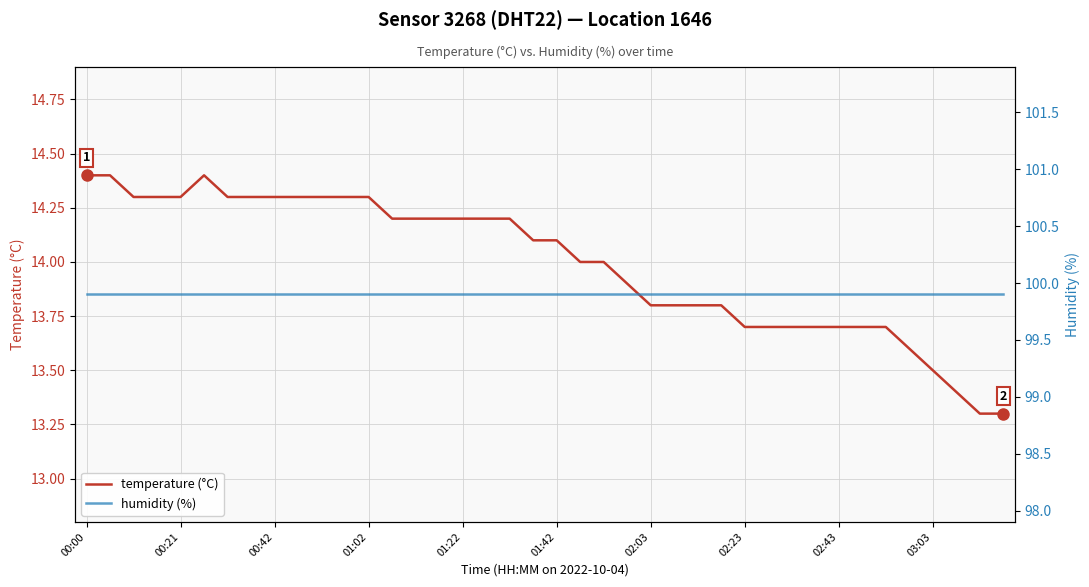

True or false: humidity (%) and temperature (°C) cross at least once.

False